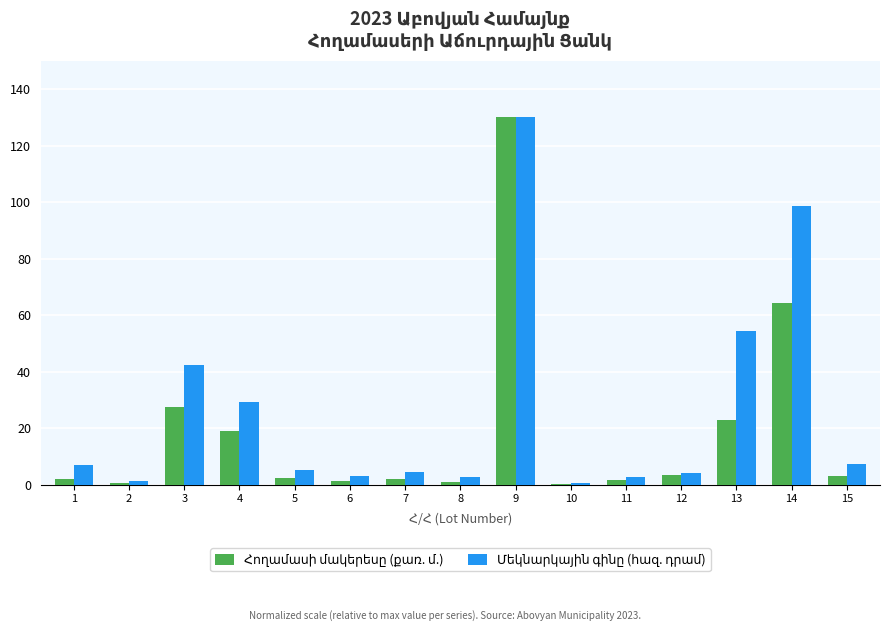

What is the maximum value shown in the chart?

130.0